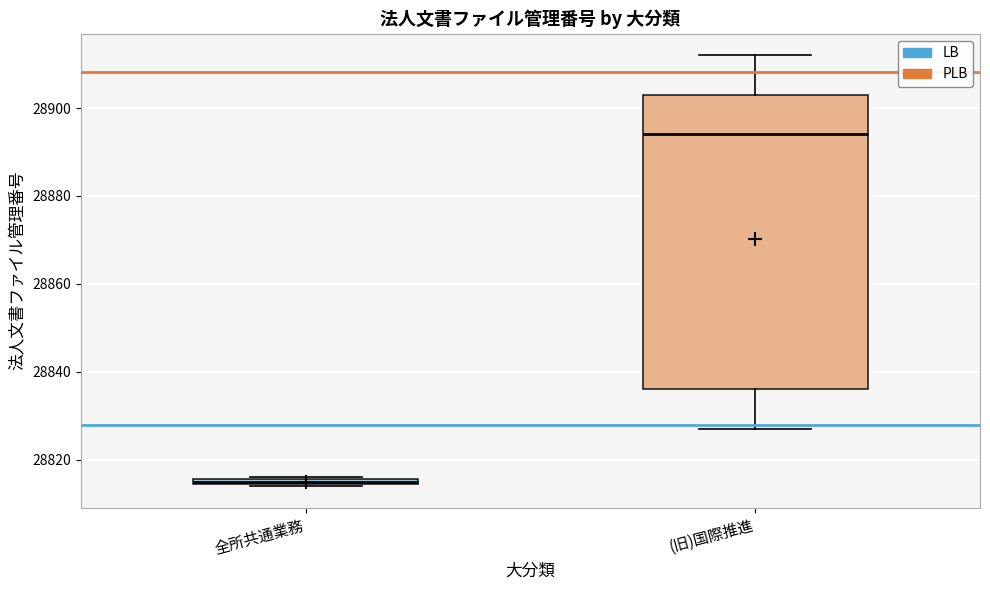

Where is the upper edge of the box for 全所共通業務 on the y-axis? The values are not printed on the chart, so give them approximately, as read against the axis.

28816